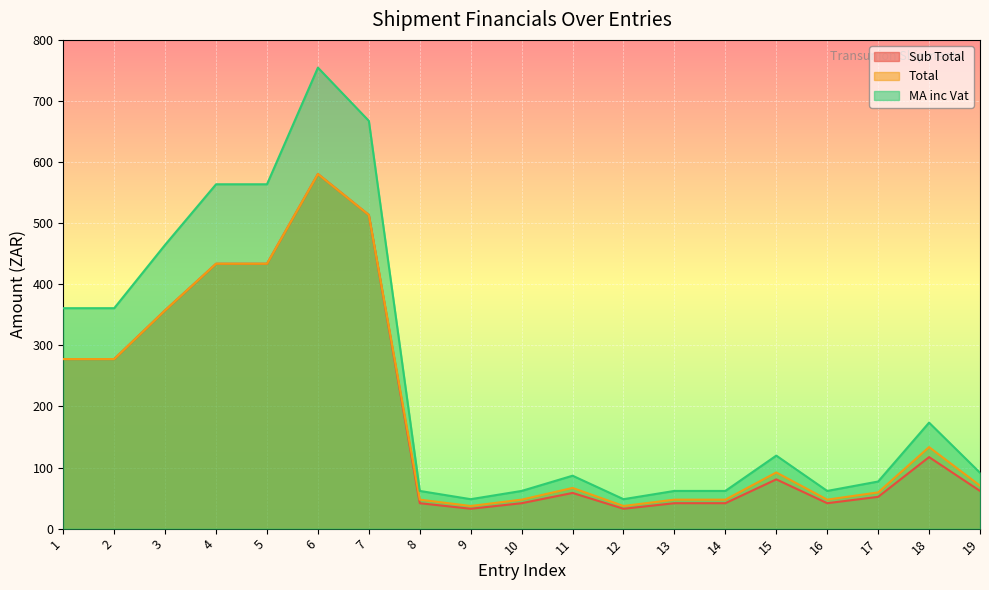

At which label does Total first exceed 70?

1